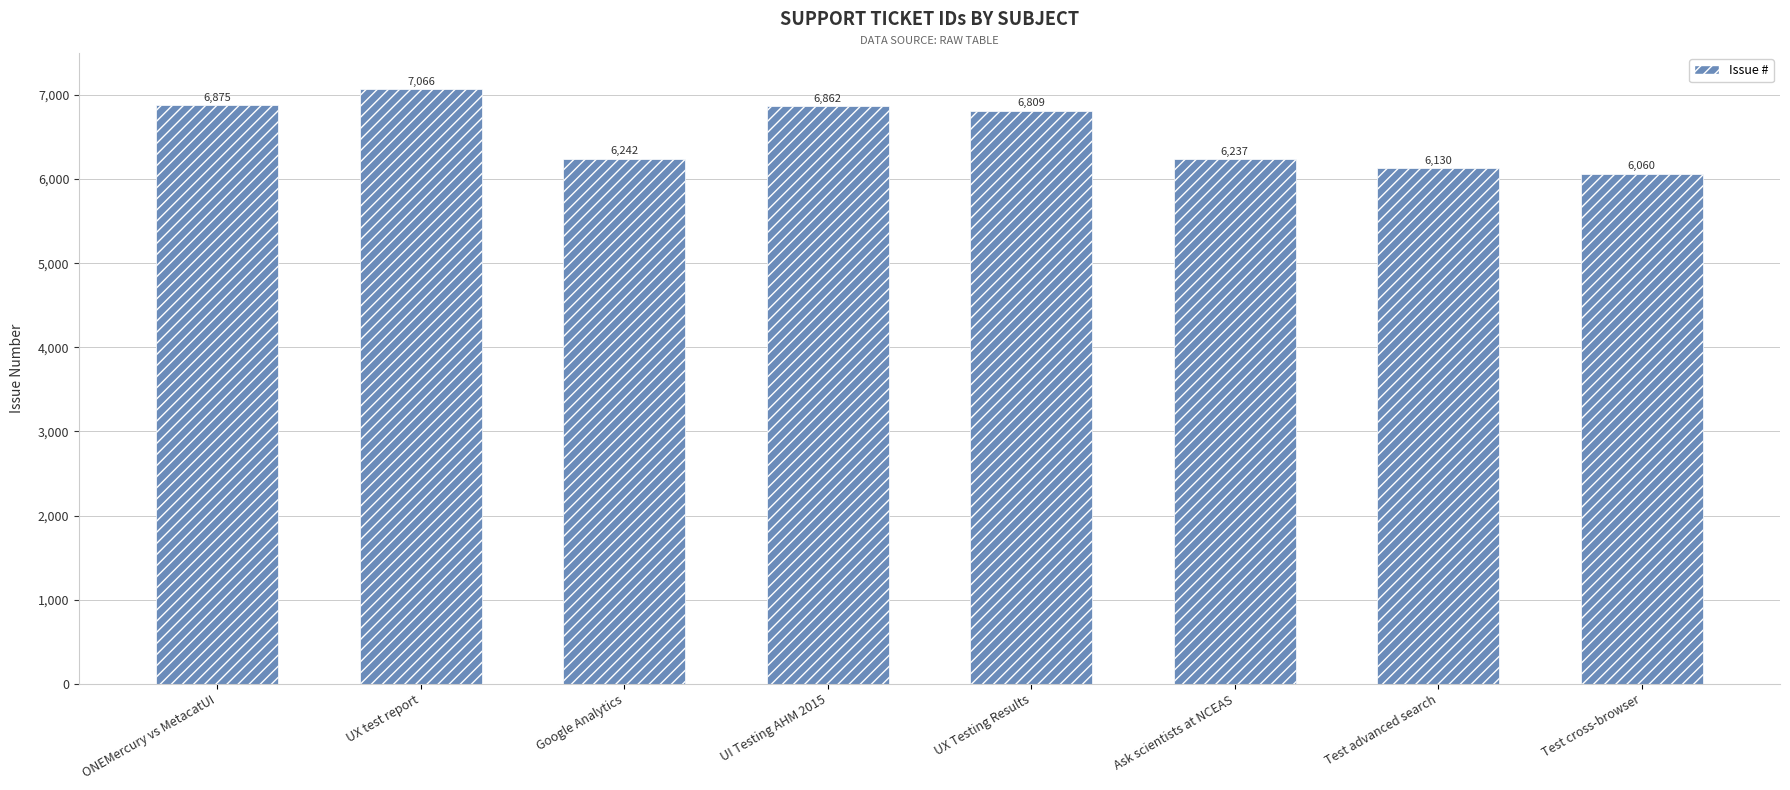

Which label corresponds to the largest value in the chart?

UX test report